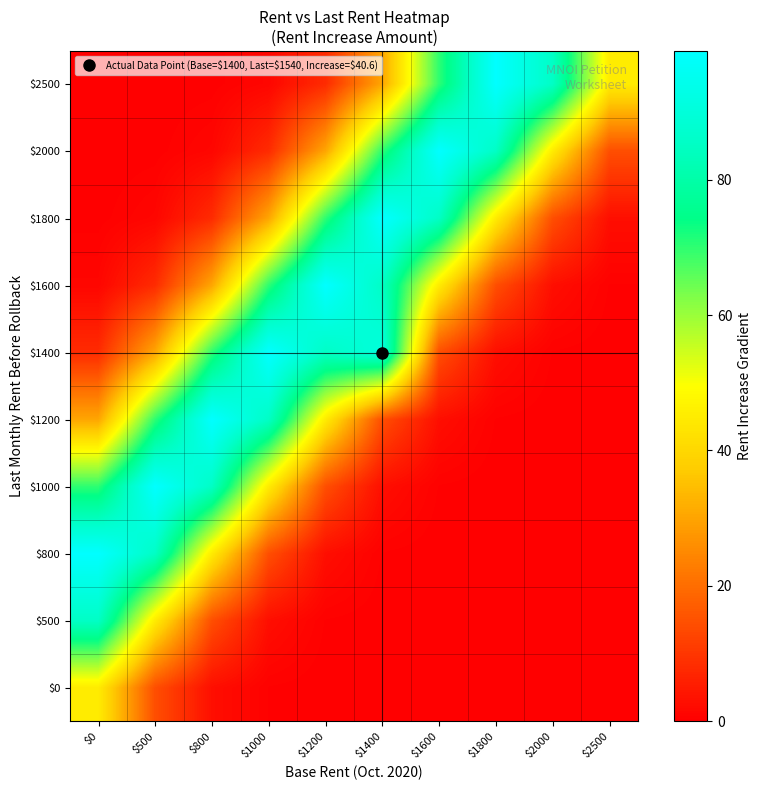

Count the number of categories in the chart.

10